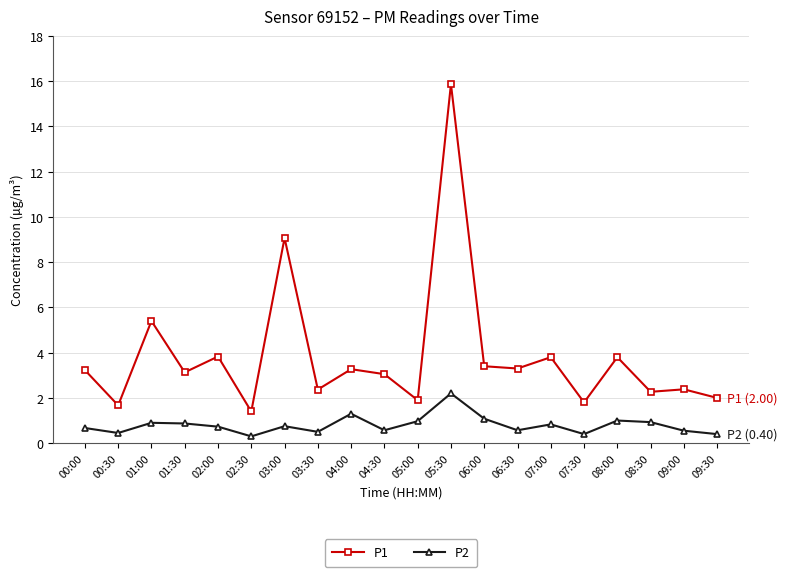

What is the sum of all P2 values?

16.0